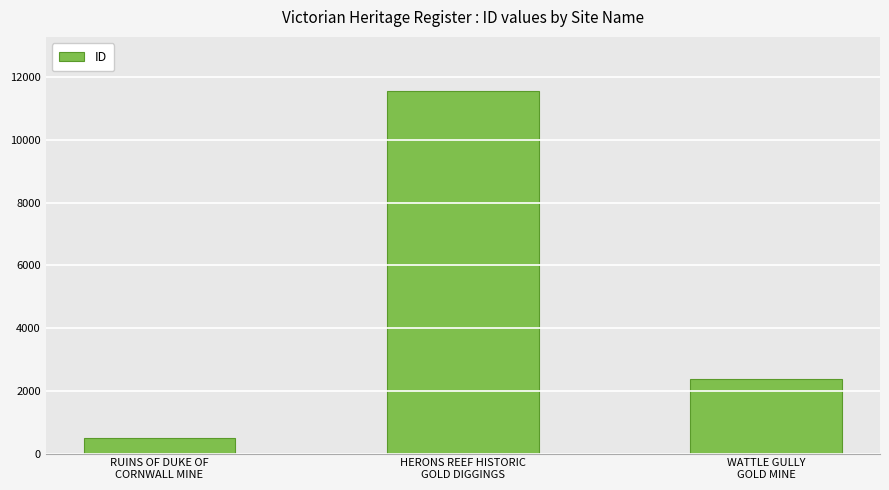

Does the chart contain any negative values?

No